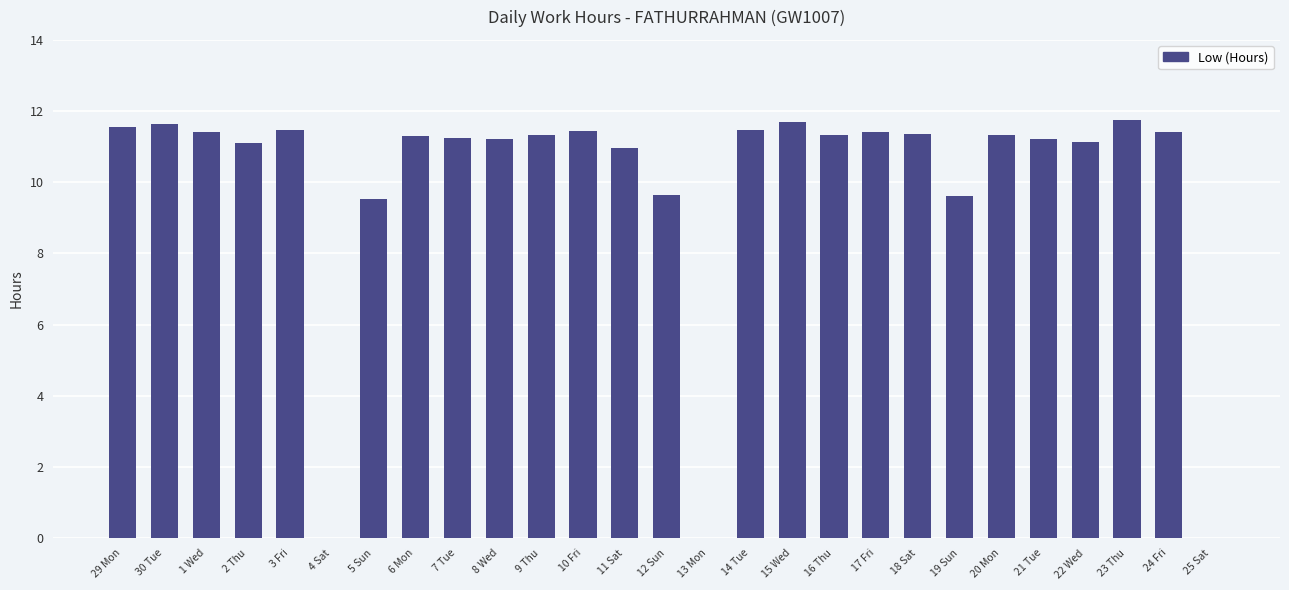

What is the sum of the values at 9 Thu and 13 Mon?

11.3